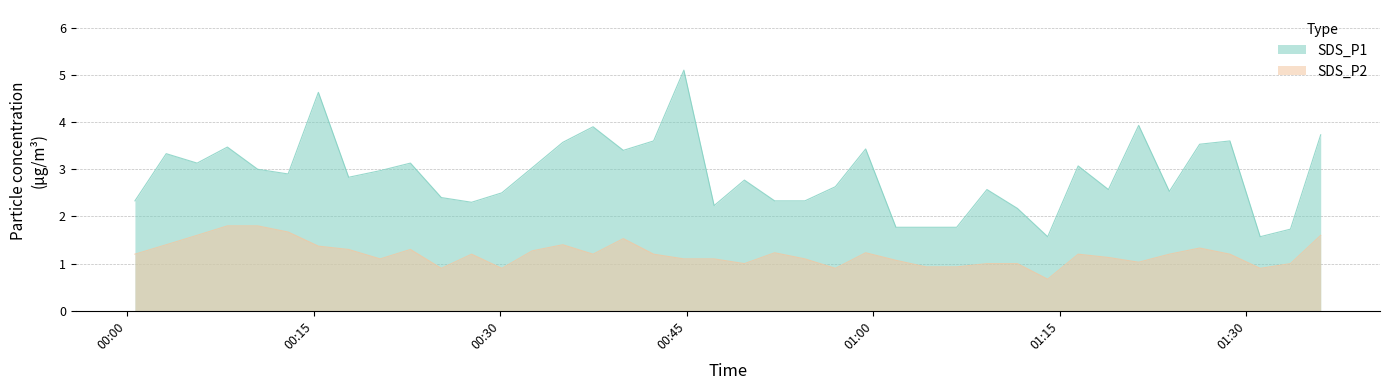

Which series has the largest total across all categories?

SDS_P1